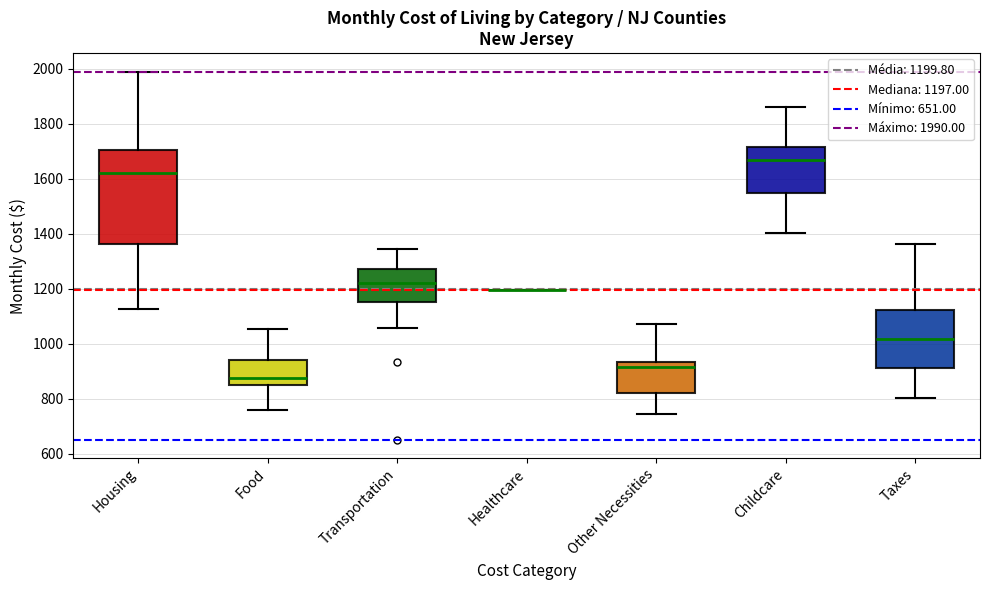

Reading left to right, read every box against the y-axis: the position of its median line, the range the box covers, and the ends of its whiskers. The values are not printed on the chart, so give them approximately, as read against the axis.

Housing: median 1620, box 1360 to 1700, whiskers 1120 to 2000
Food: median 880, box 840 to 940, whiskers 760 to 1060
Transportation: median 1220, box 1160 to 1280, whiskers 1060 to 1340
Healthcare: box collapsed to a line at 1200, whiskers 1200 to 1200
Other Necessities: median 920, box 820 to 940, whiskers 740 to 1080
Childcare: median 1660, box 1540 to 1720, whiskers 1400 to 1860
Taxes: median 1020, box 920 to 1120, whiskers 800 to 1360